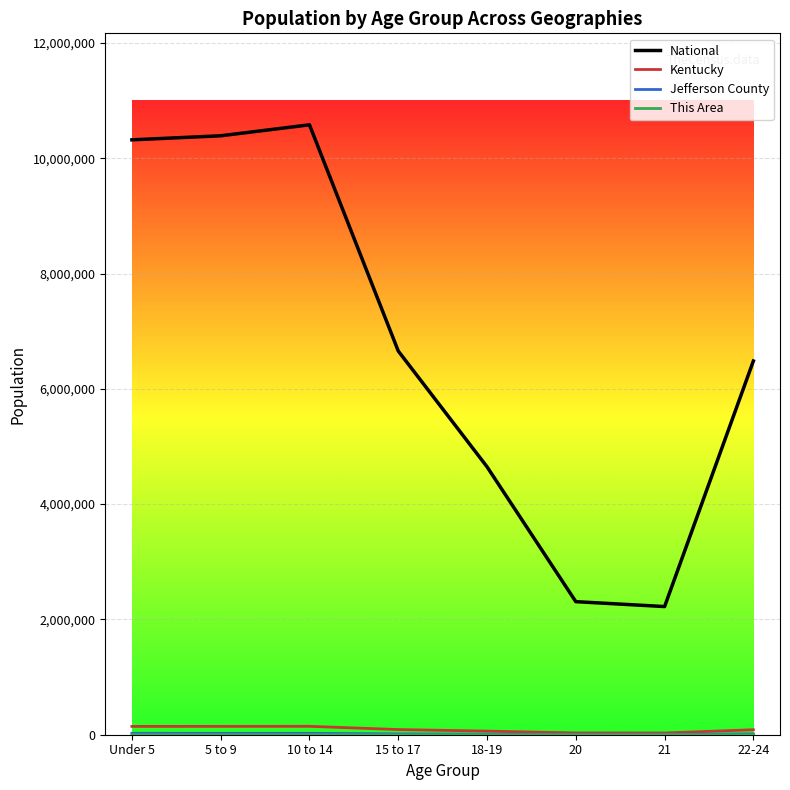

What is the greatest value displayed?

10579862